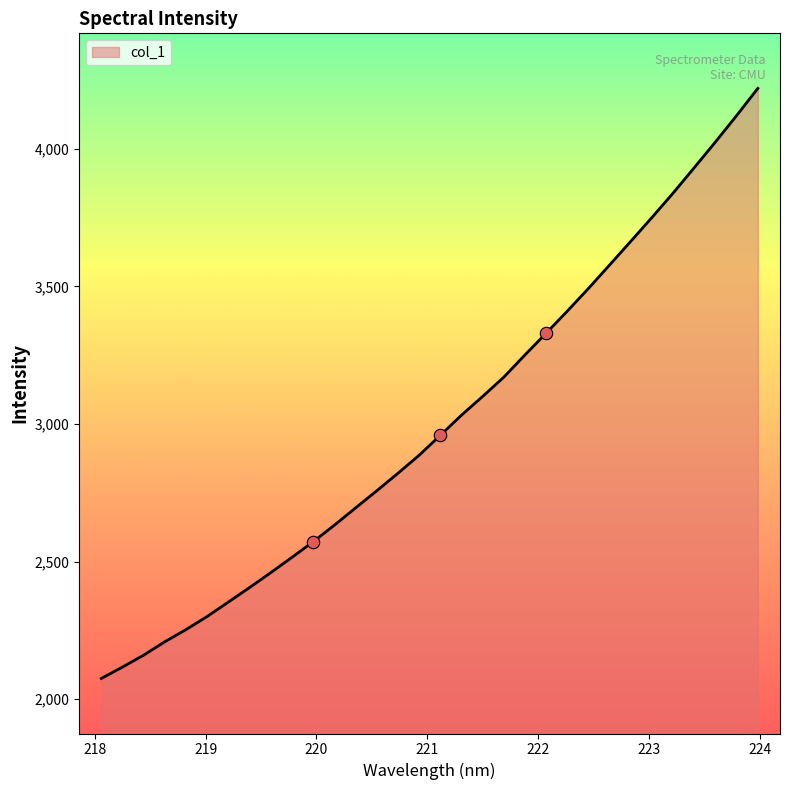

What is the maximum value shown in the chart?

4219.7